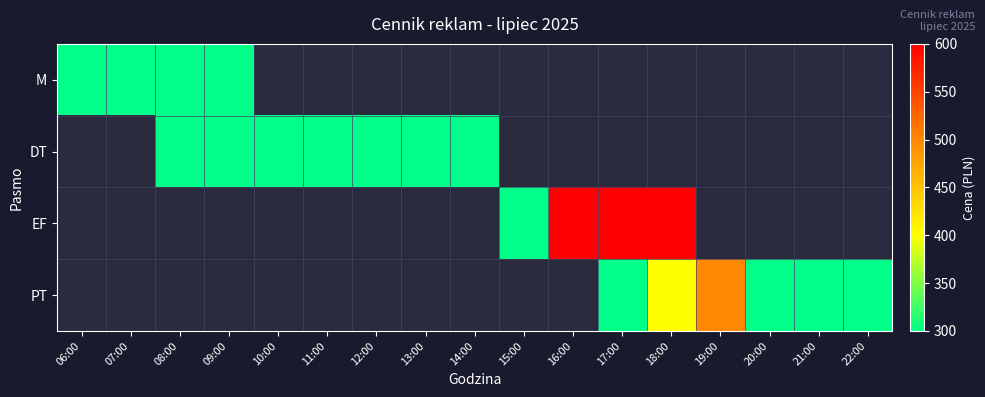

How many positive values does the PT series have?

6